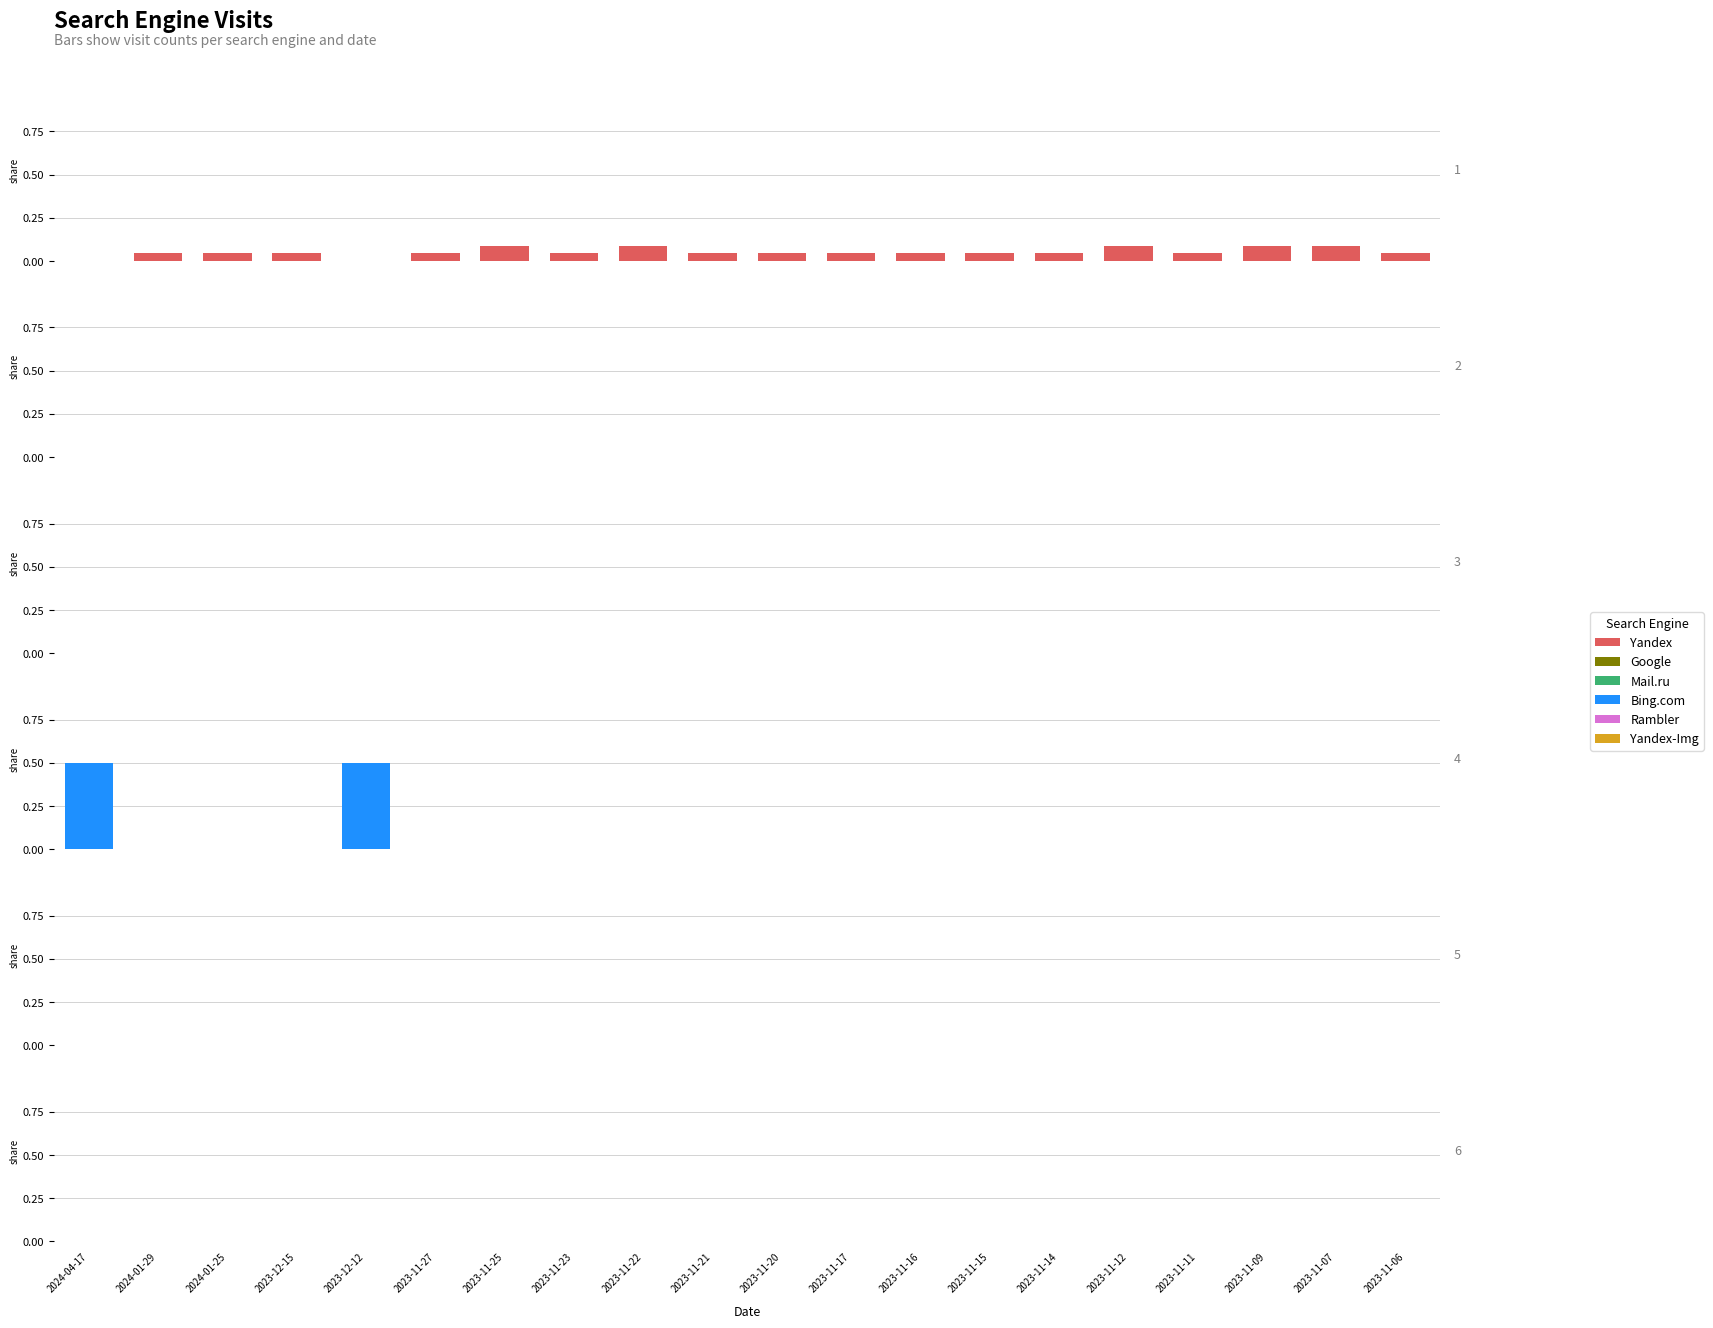

Which series changed the most between 2023-11-20 and 2023-11-14?

Yandex